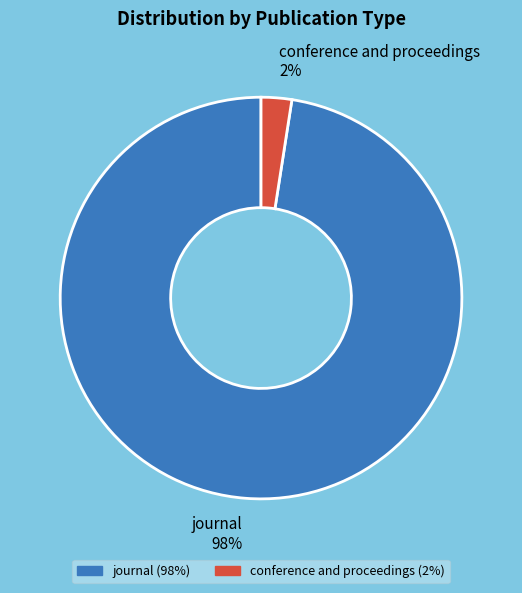

To the nearest percent, what portion does journal represent?

98%